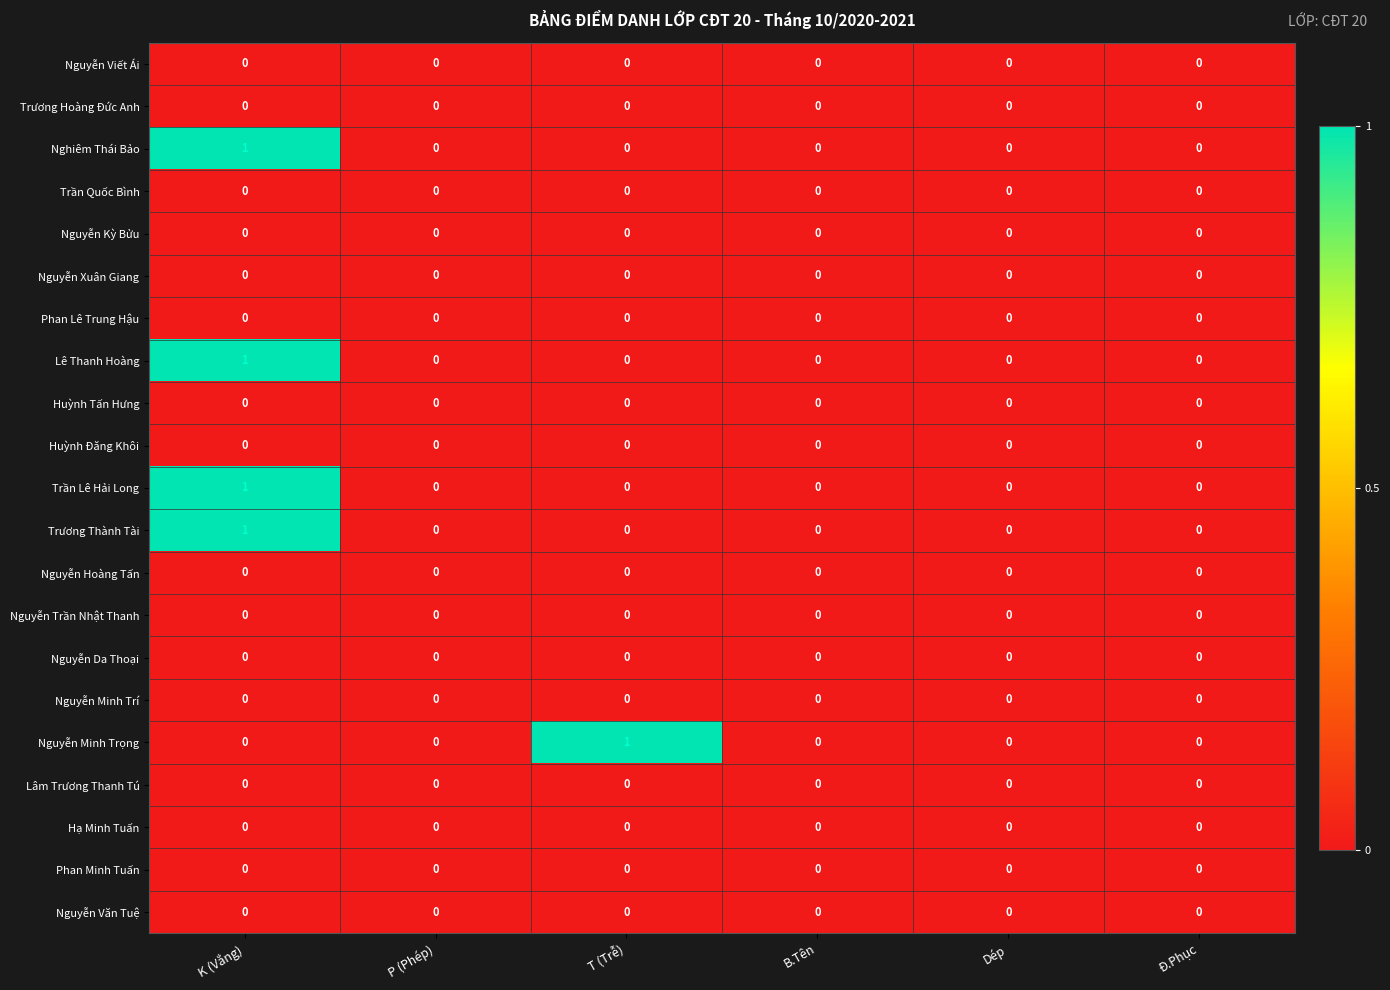

At which category is the sum across all series the highest?

K (Vắng)